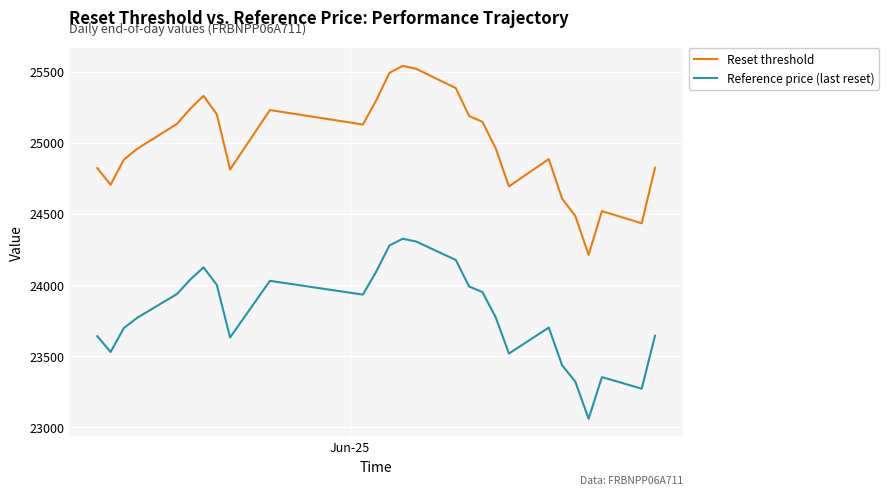

True or false: Reference price (last reset) has more than 1 points higher than both neighbors.

True